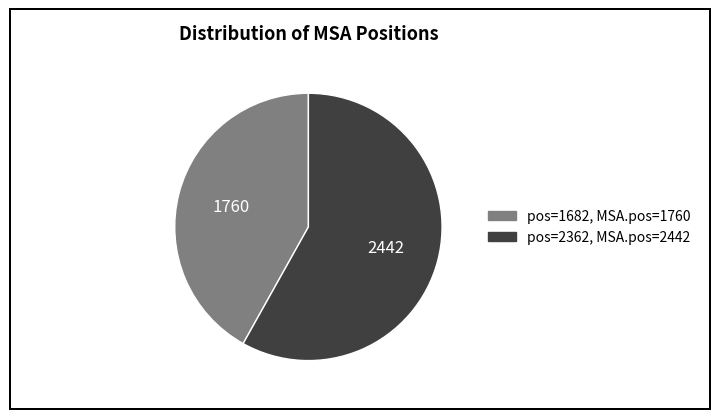

Is there a majority slice in this chart?

Yes